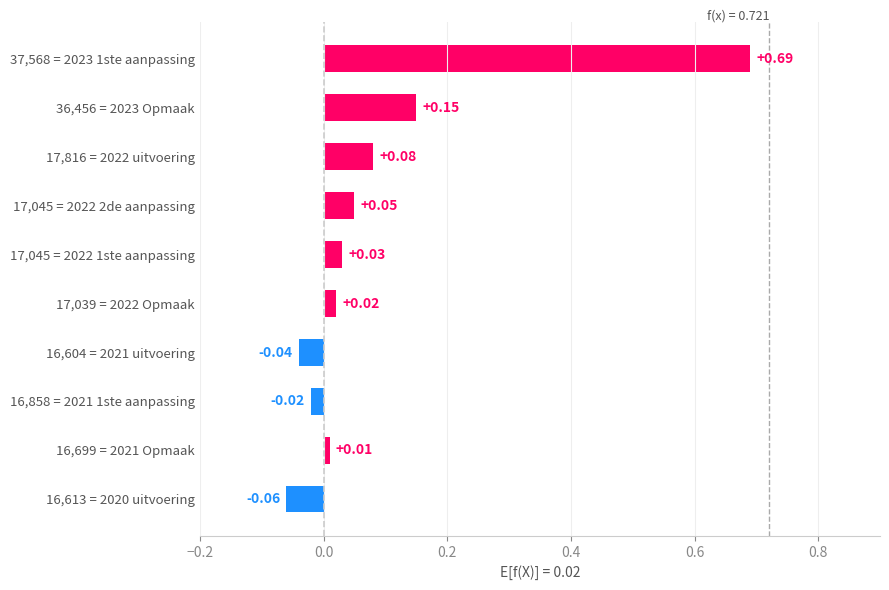

List the labels in order of value, smallest first.

16,613 = 2020 uitvoering, 16,604 = 2021 uitvoering, 16,858 = 2021 1ste aanpassing, 16,699 = 2021 Opmaak, 17,039 = 2022 Opmaak, 17,045 = 2022 1ste aanpassing, 17,045 = 2022 2de aanpassing, 17,816 = 2022 uitvoering, 36,456 = 2023 Opmaak, 37,568 = 2023 1ste aanpassing